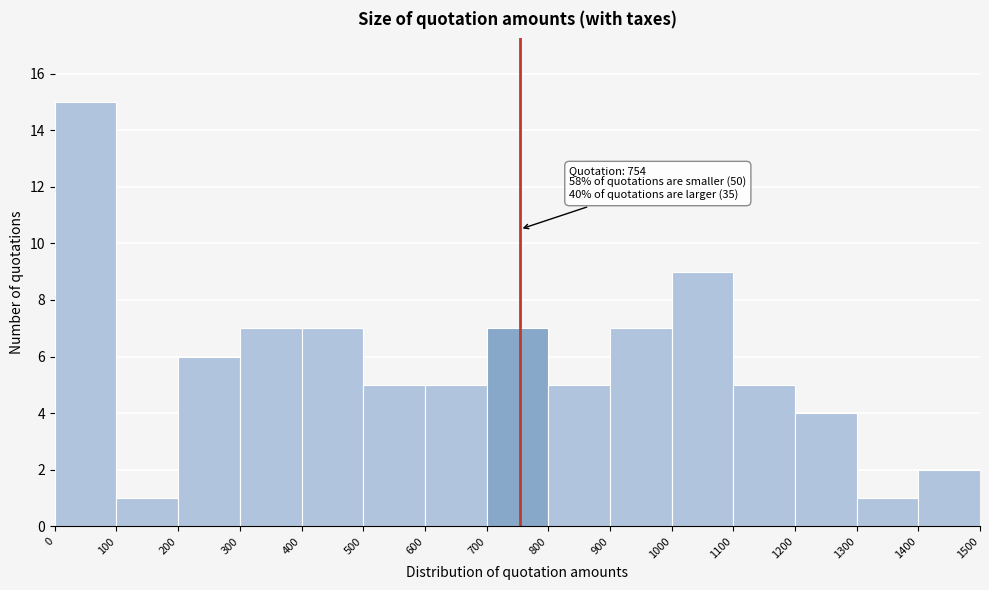

Over which range of the x-axis is the bar tallest?

0 to 100